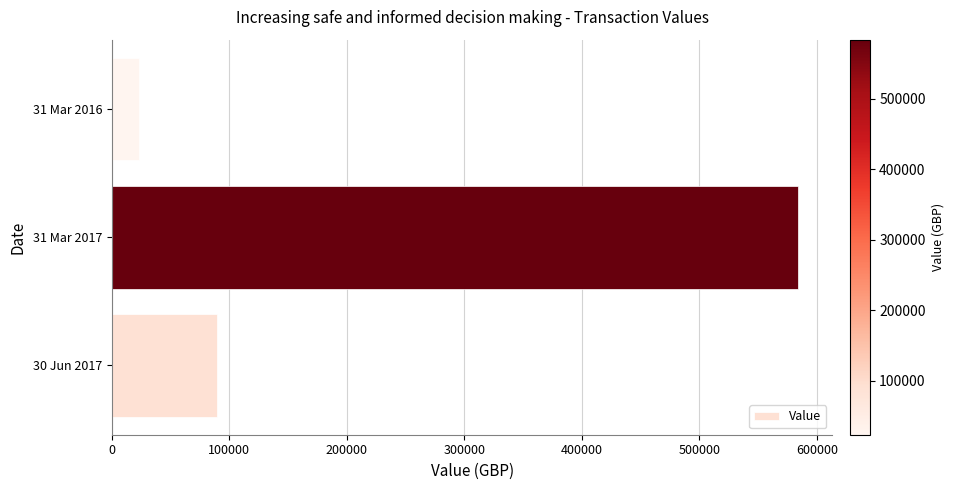

What is the average value?

232325